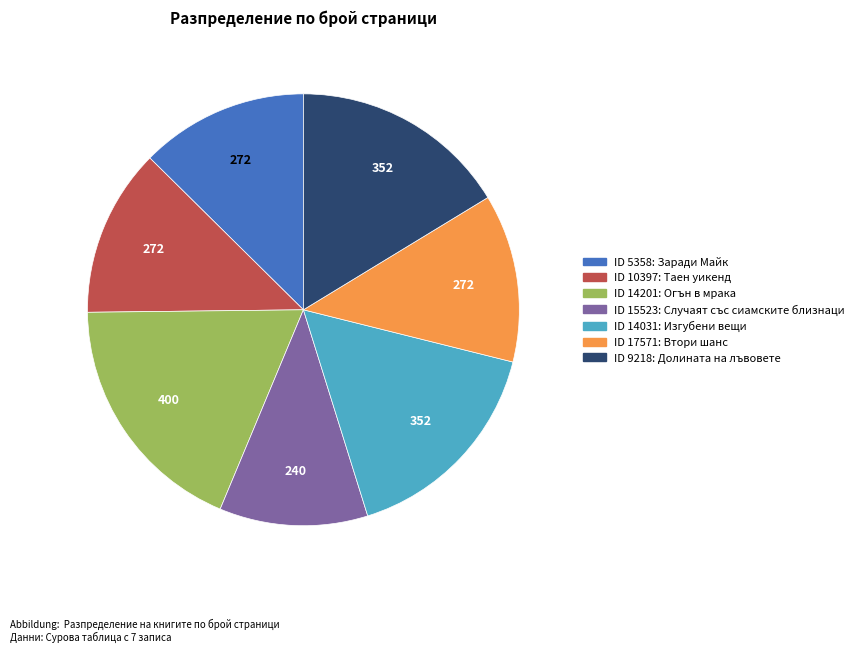

How many segments does this pie chart have?

7